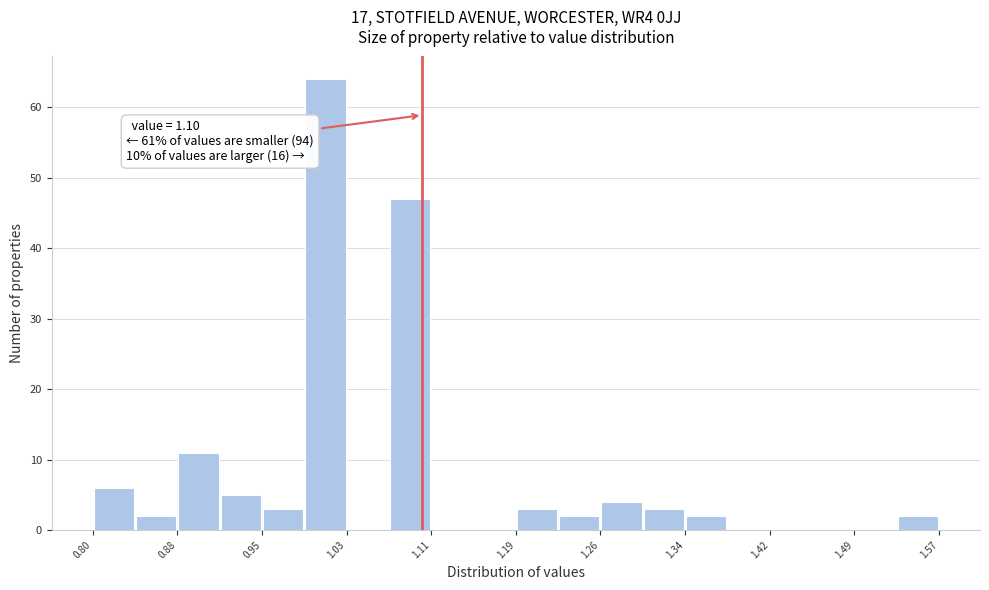

Around what value on the x-axis is the tallest bar? Give the approximate position of its centre, as read against the axis.

1.01